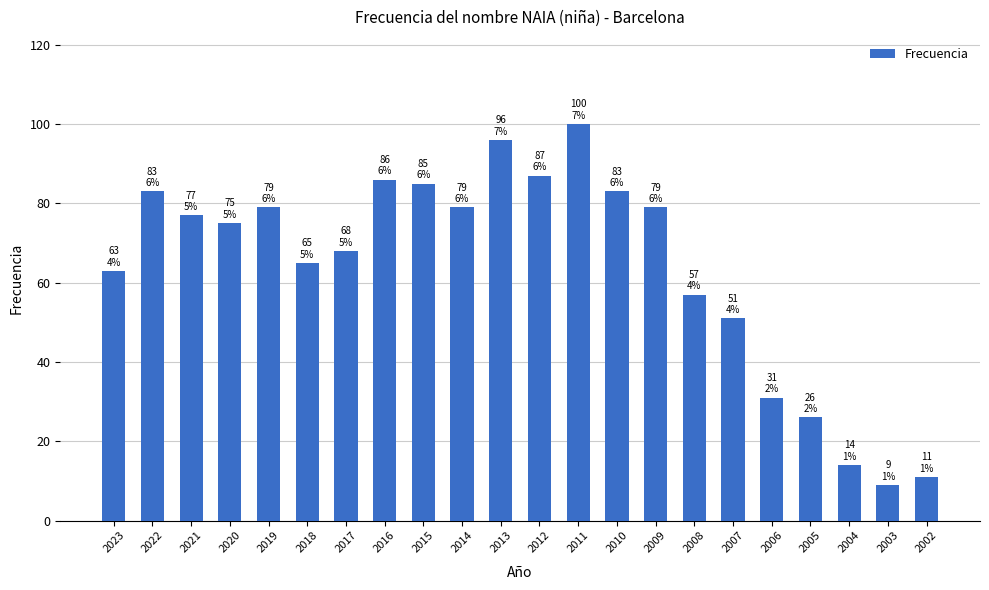

What is the difference between the second highest and minimum values?

87